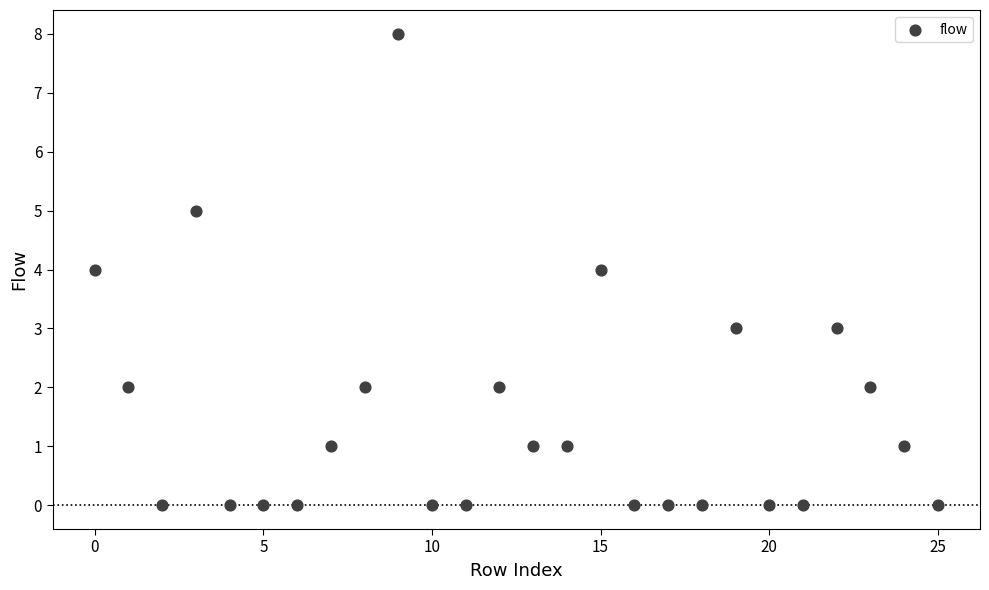

What is the range of Y values (max minus min)?

8